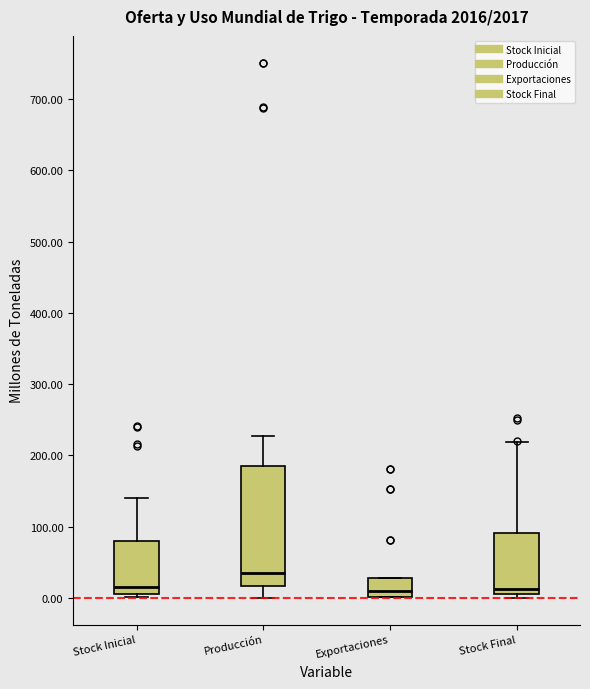

Where is the upper edge of the box for Producción on the y-axis? The values are not printed on the chart, so give them approximately, as read against the axis.

190